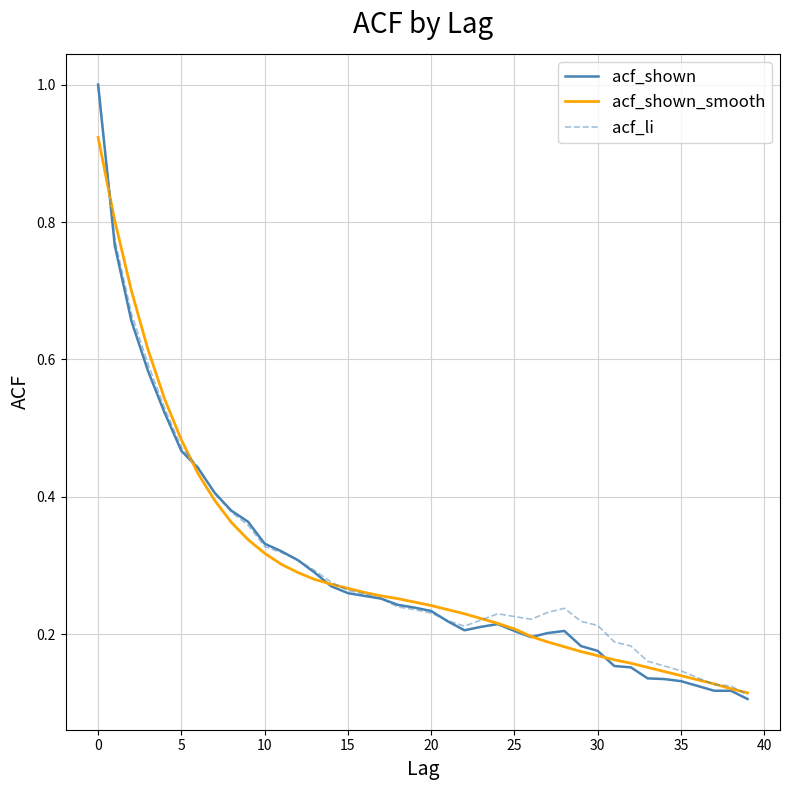

What is the greatest value displayed?

1.0